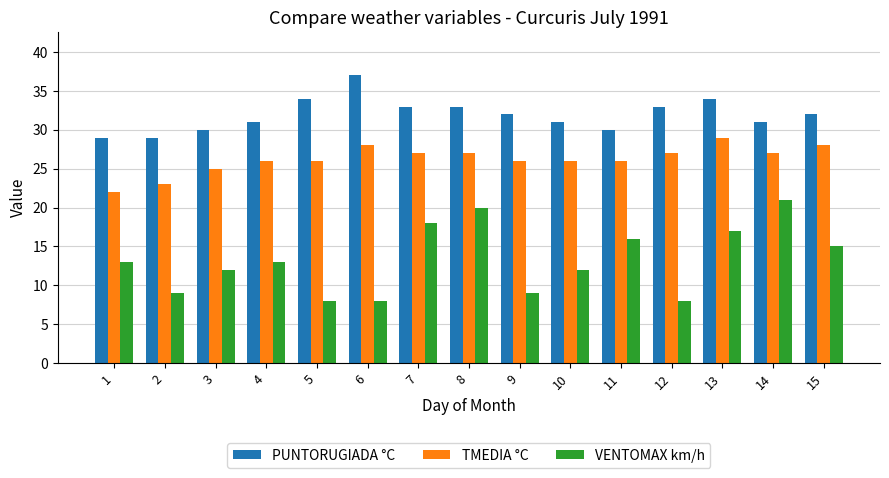

The value of PUNTORUGIADA °C at 15 is 21. True or false?

False